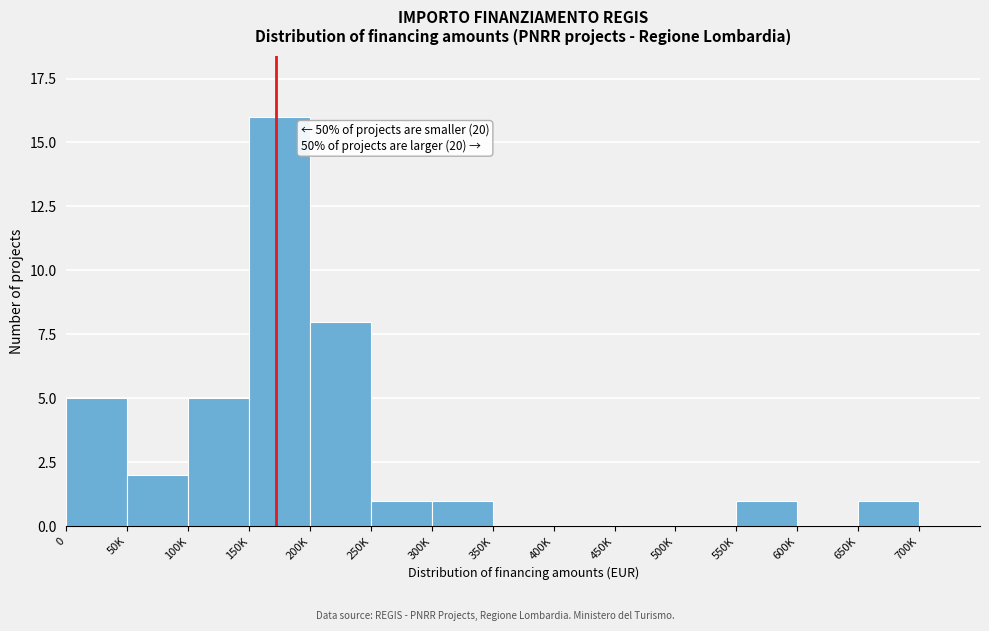

Reading right to left, list all the values displayed in this chart.

700K=0	650K=1	600K=0	550K=1	500K=0	450K=0	400K=0	350K=0	300K=1	250K=1	200K=8	150K=16	100K=5	50K=2	0=5